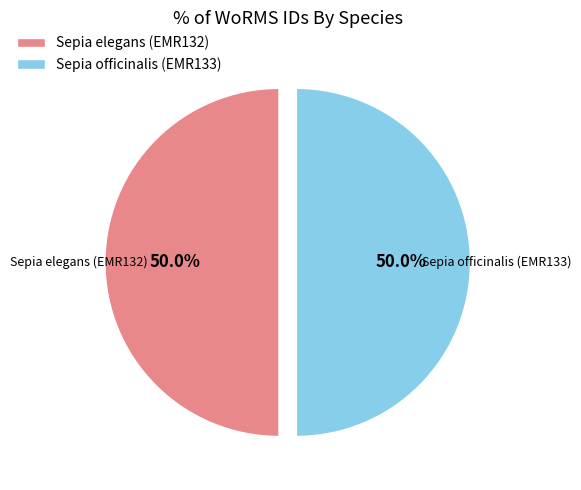

Combined, do Sepia officinalis (EMR133) and Sepia elegans (EMR132) account for over 50%?

Yes